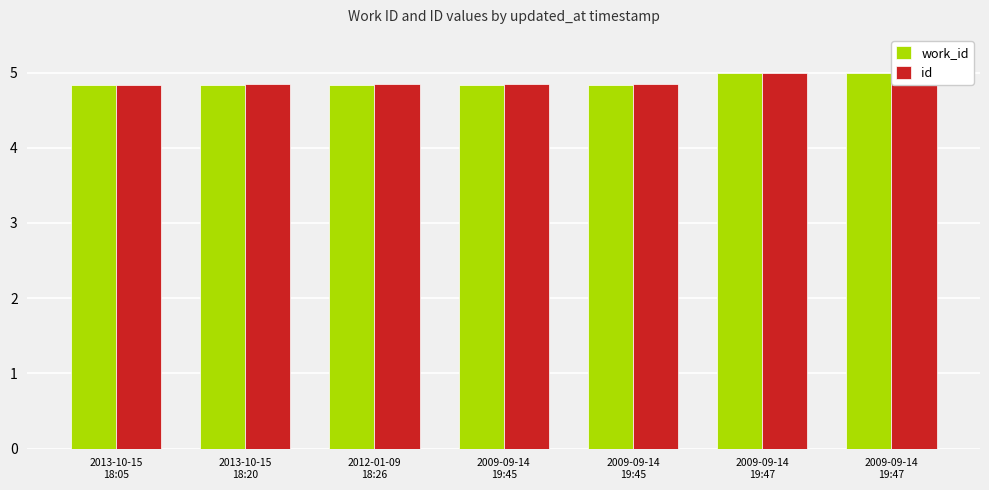

Reading right to left, list all the values displayed in this chart.

work_id: 5.0	5.0	4.8	4.8	4.8	4.8	4.8
id: 5.0	5.0	4.8	4.8	4.8	4.8	4.8